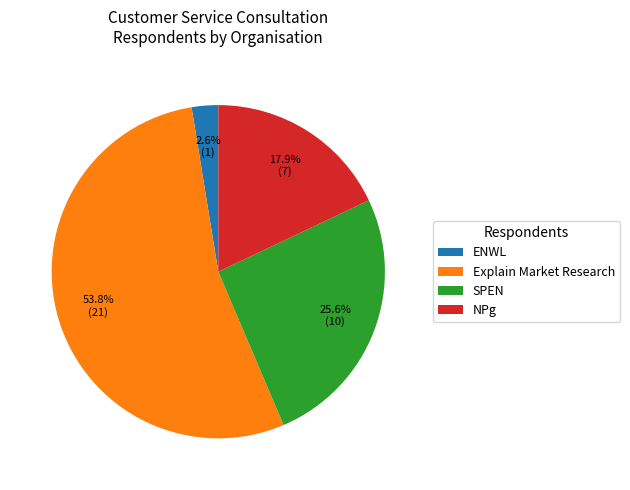

Rank the categories by value from highest to lowest.

Explain Market Research, SPEN, NPg, ENWL